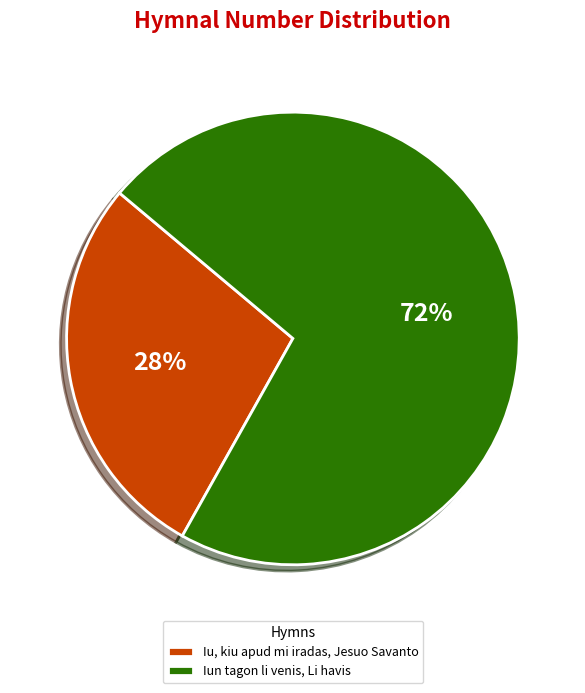

To the nearest percent, what is the difference between the largest and smallest slice percentages?

44%